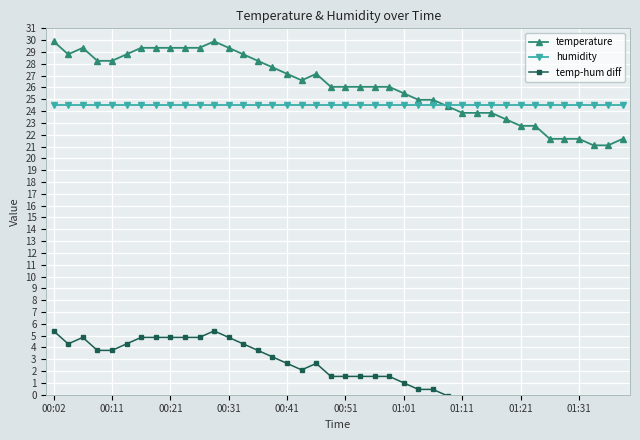

Which series has the largest range (max minus min)?

temperature